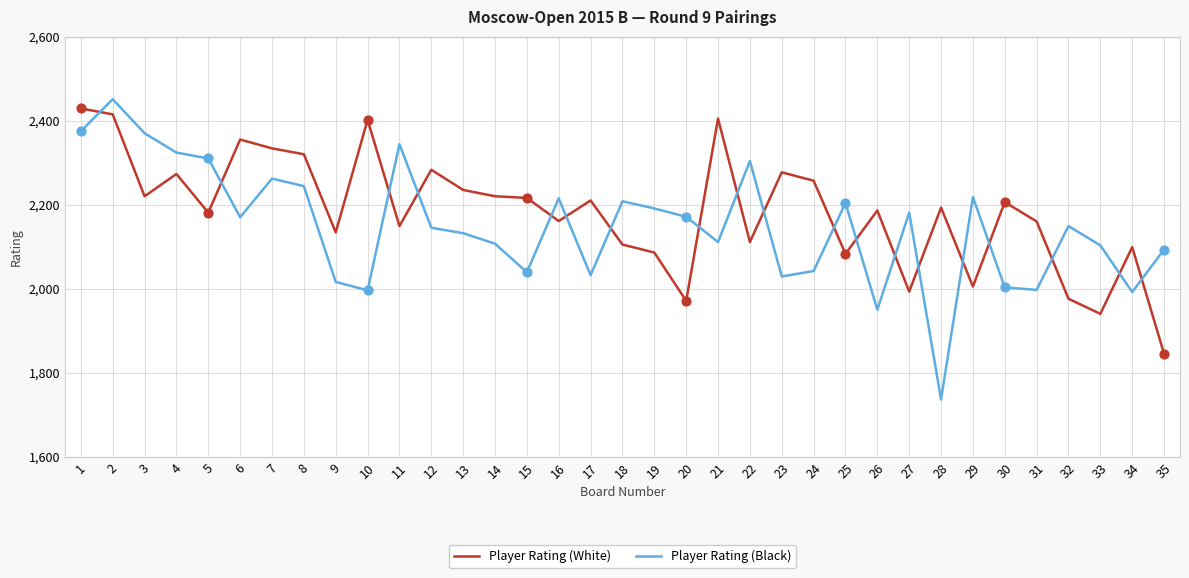

What are all the series names shown in the legend?

Player Rating (White), Player Rating (Black)